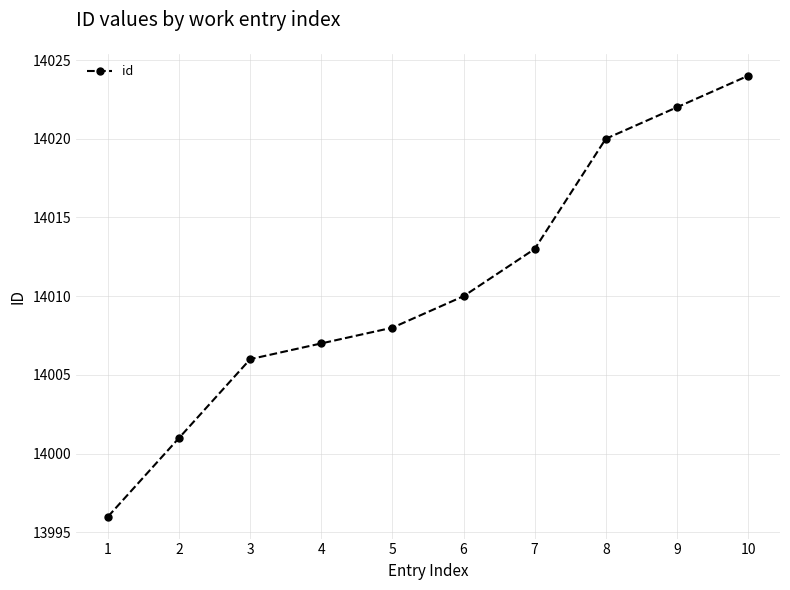

What is the difference between the second highest and second lowest values?

21